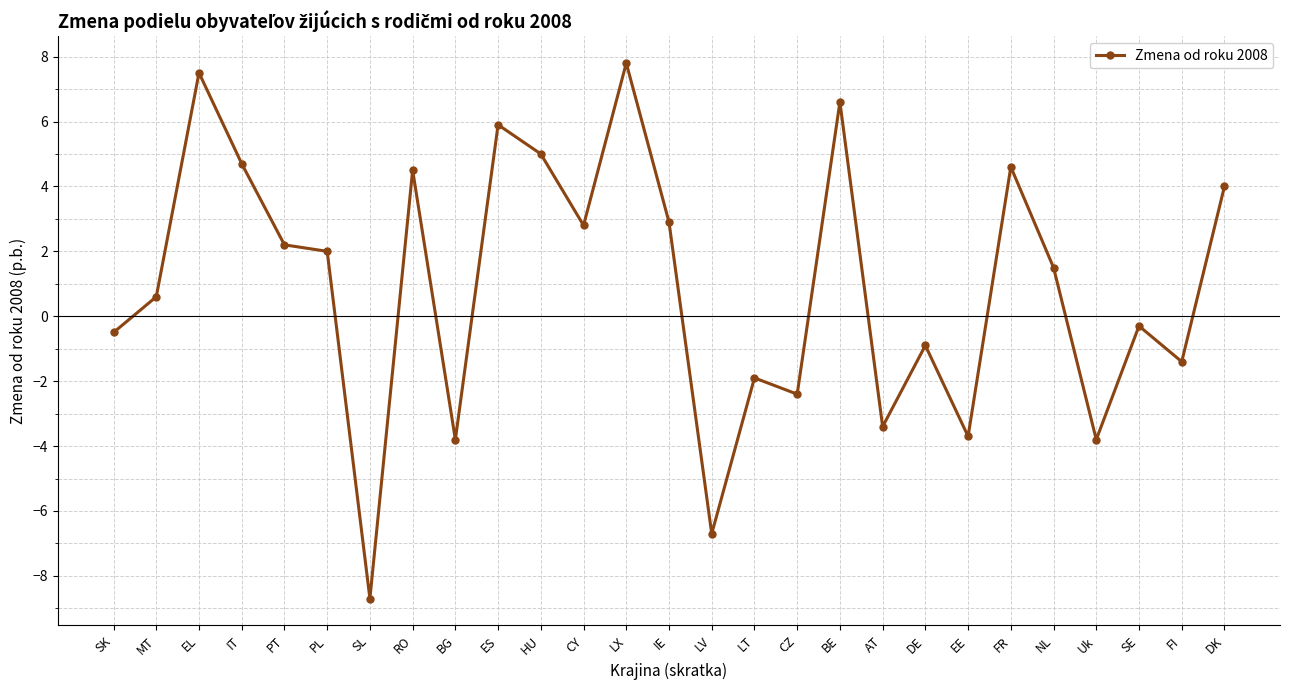

Where is the data nearest to the value 0?

SE